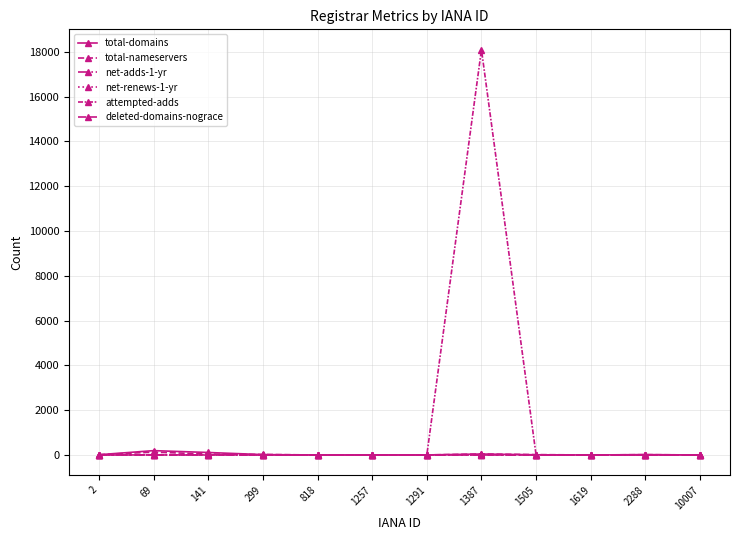

What is the difference between the highest and lowest values at 2?

17